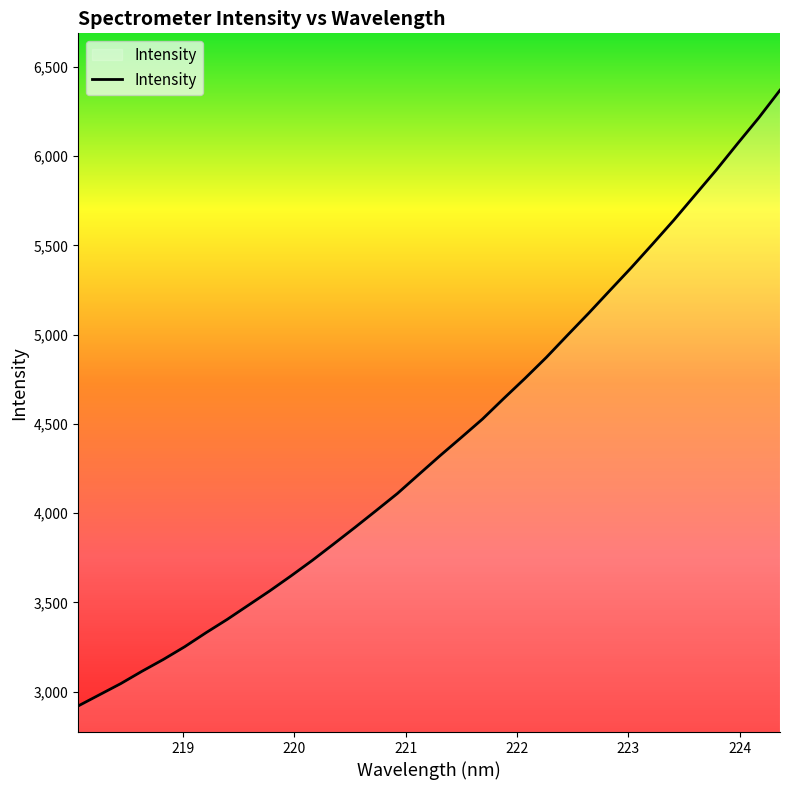

What is the smallest value displayed?

2920.0